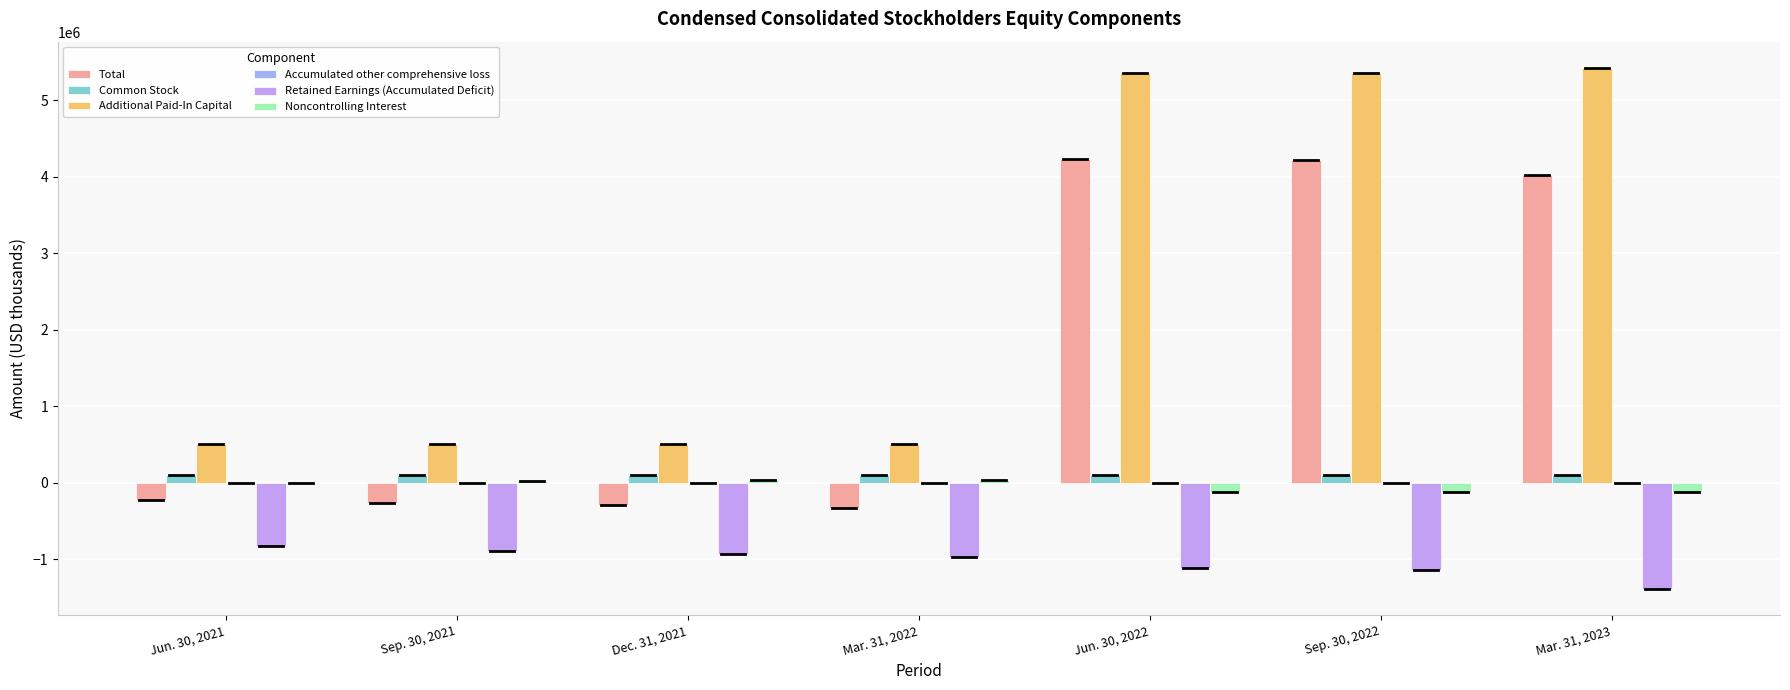

What is the maximum value shown in the chart?

5424934